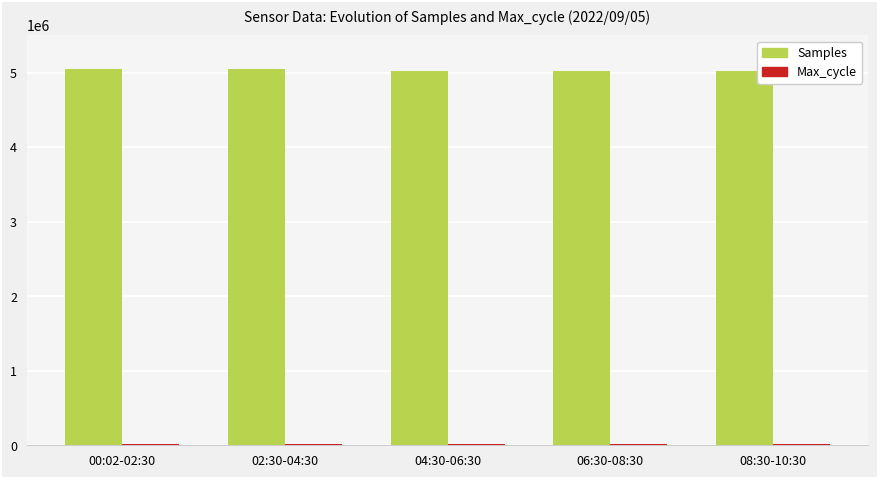

Is it true that Samples equals 7605616 at 04:30-06:30?

False